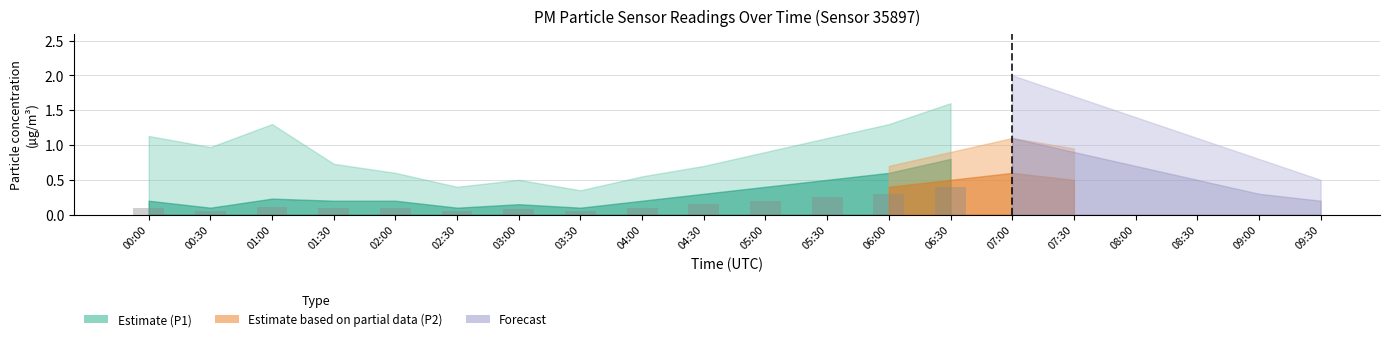

Is it true that the value at 05:00 is 0.0?

False